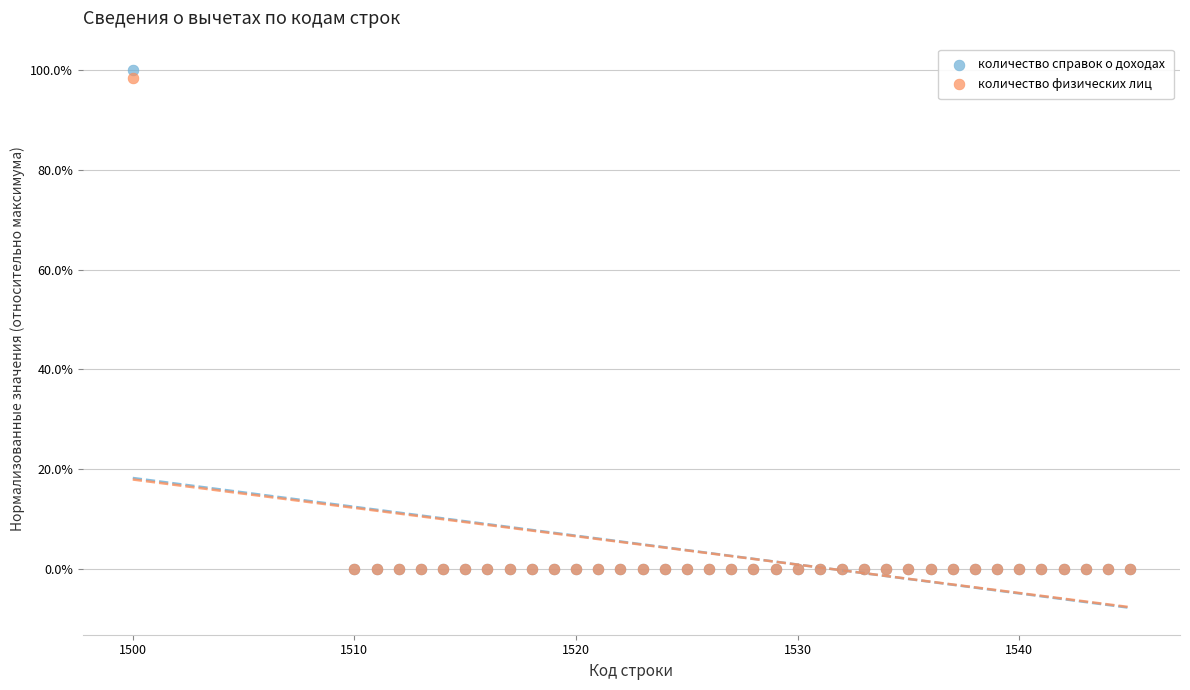

What are all the series names shown in the legend?

количество справок о доходах, количество физических лиц